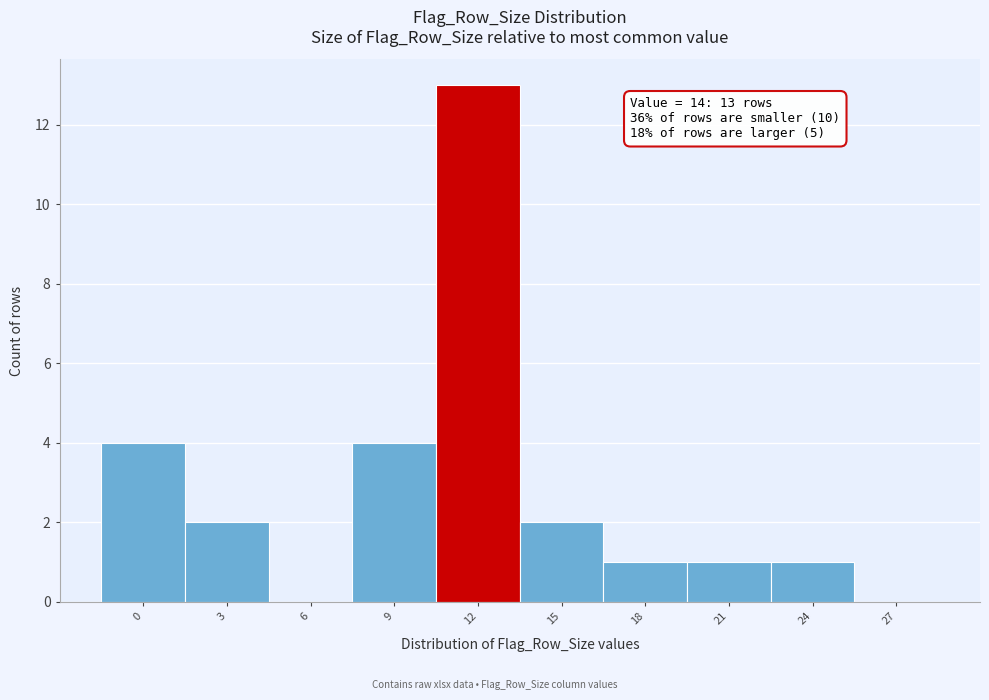

Reading left to right, extract all data points from this chart.

0=4	3=2	6=0	9=4	12=13	15=2	18=1	21=1	24=1	27=0